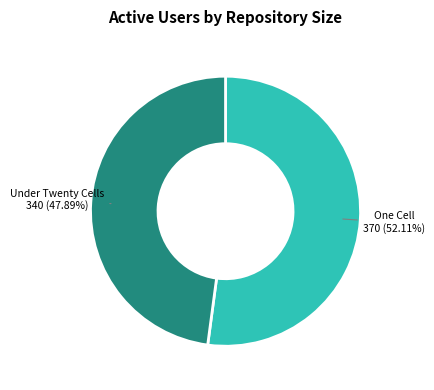

Rank the categories by value from highest to lowest.

One Cell, Under Twenty Cells